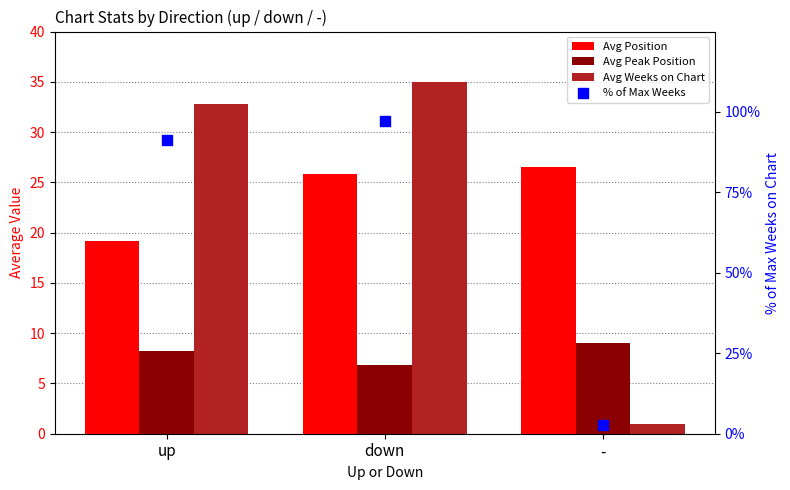

At which category is the sum across all series the highest?

down